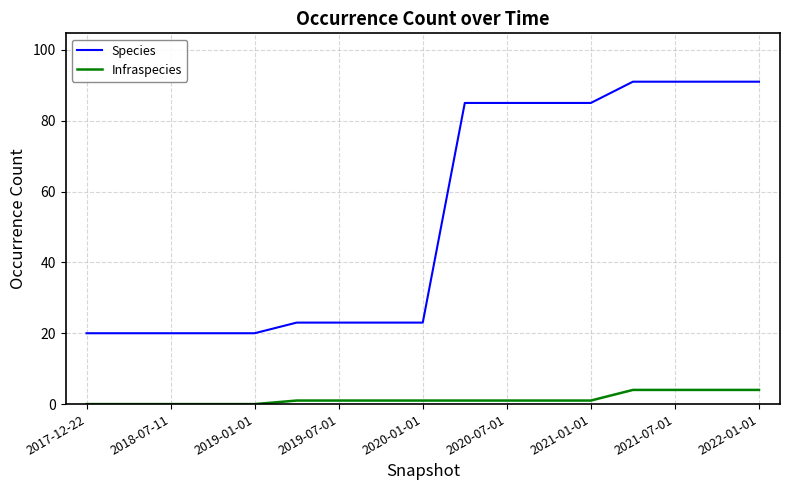

Rank the series by their average value, from lowest to highest.

Infraspecies, Species